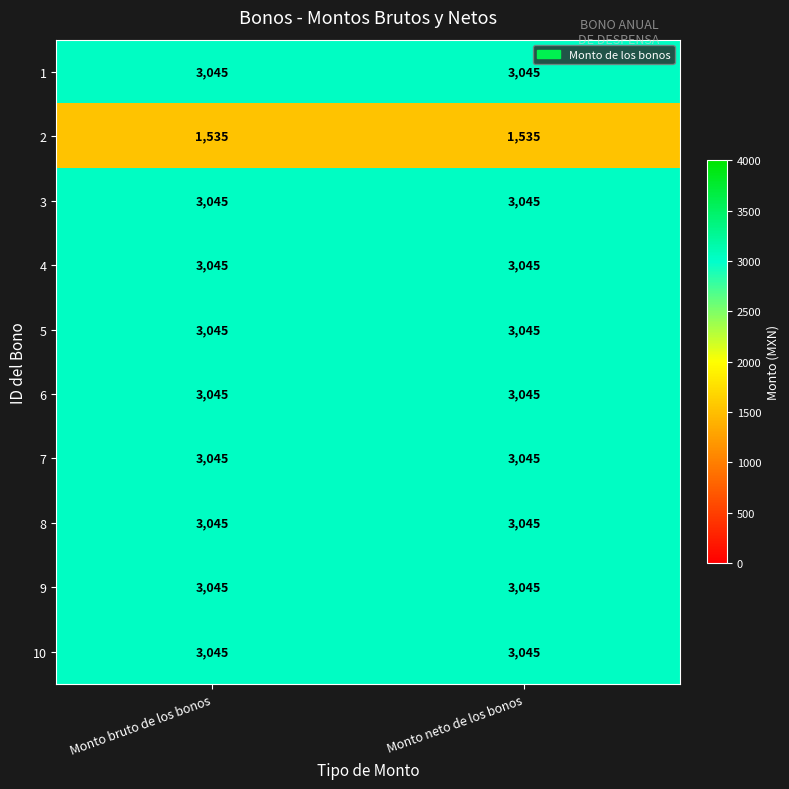

Count the number of data series in this chart.

10